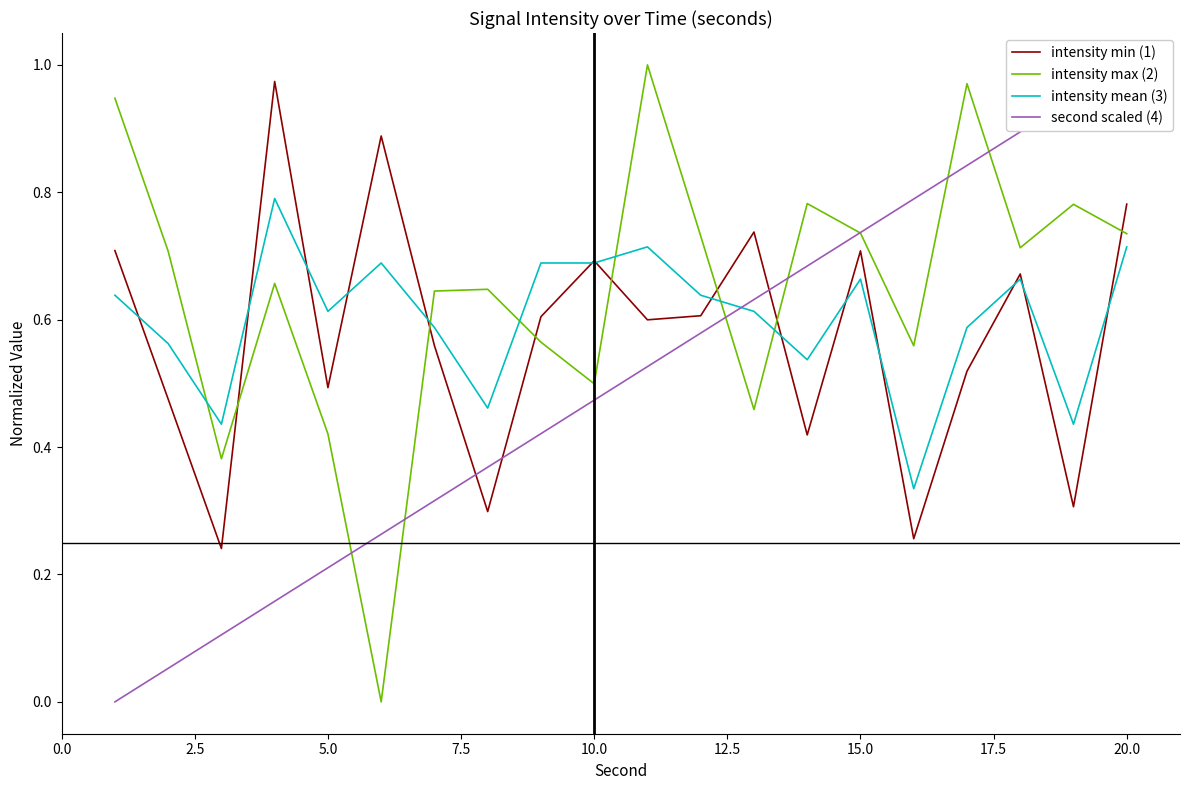

Count the number of data series in this chart.

4